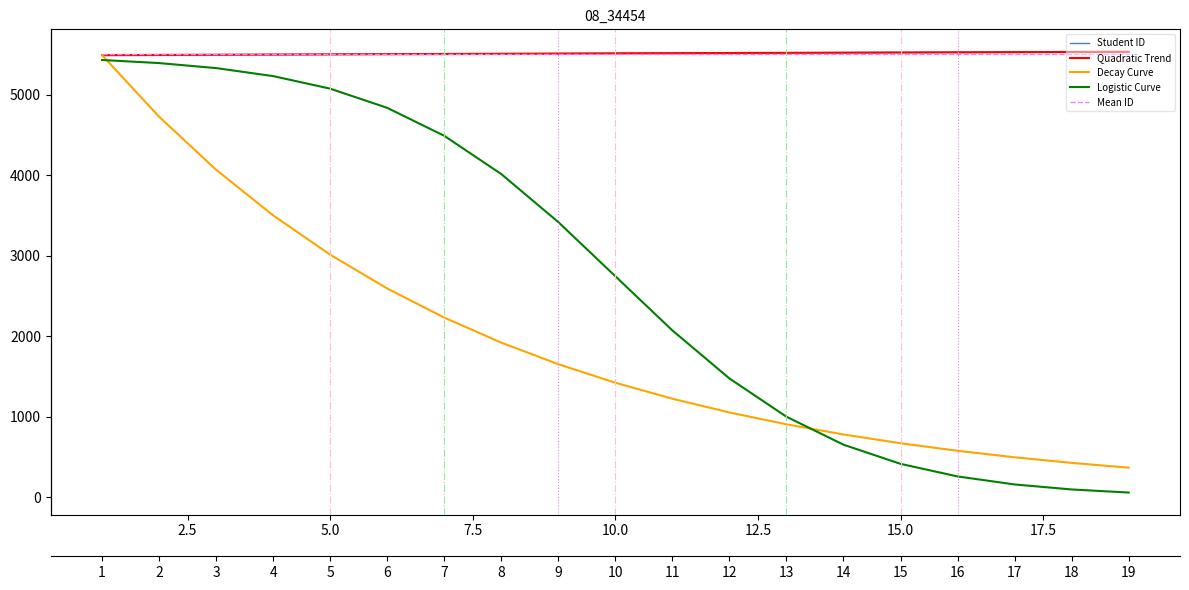

True or false: Logistic Curve and Quadratic Trend cross at least once.

False